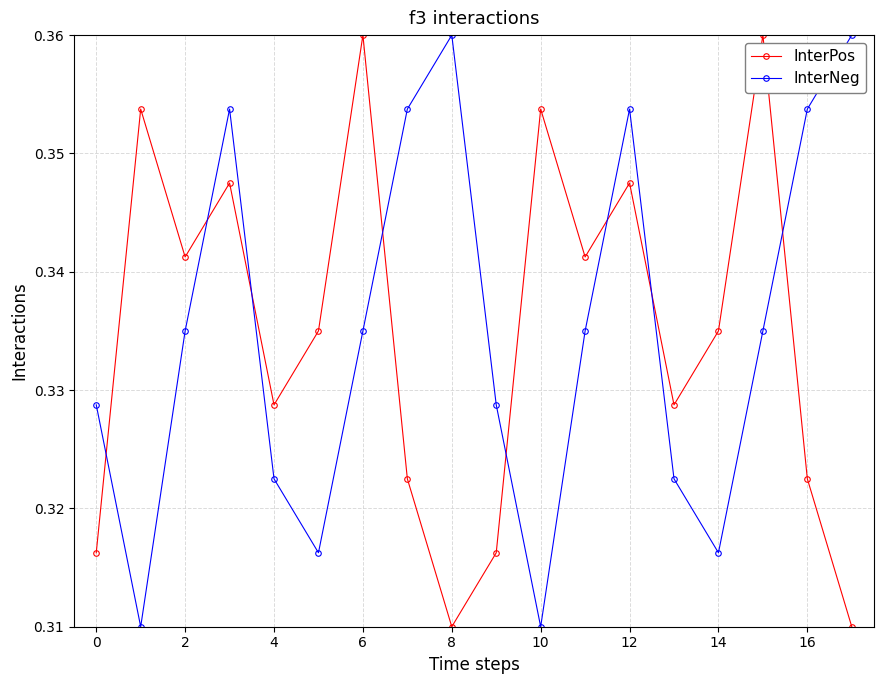

What are all the series names shown in the legend?

InterPos, InterNeg